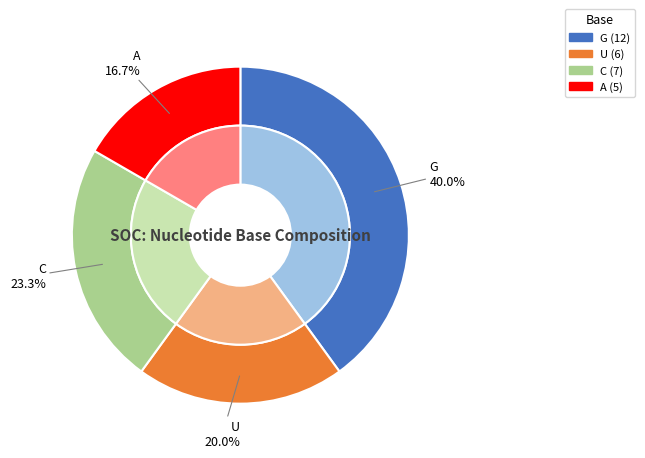

What percentage do C and A together represent?

40.0%